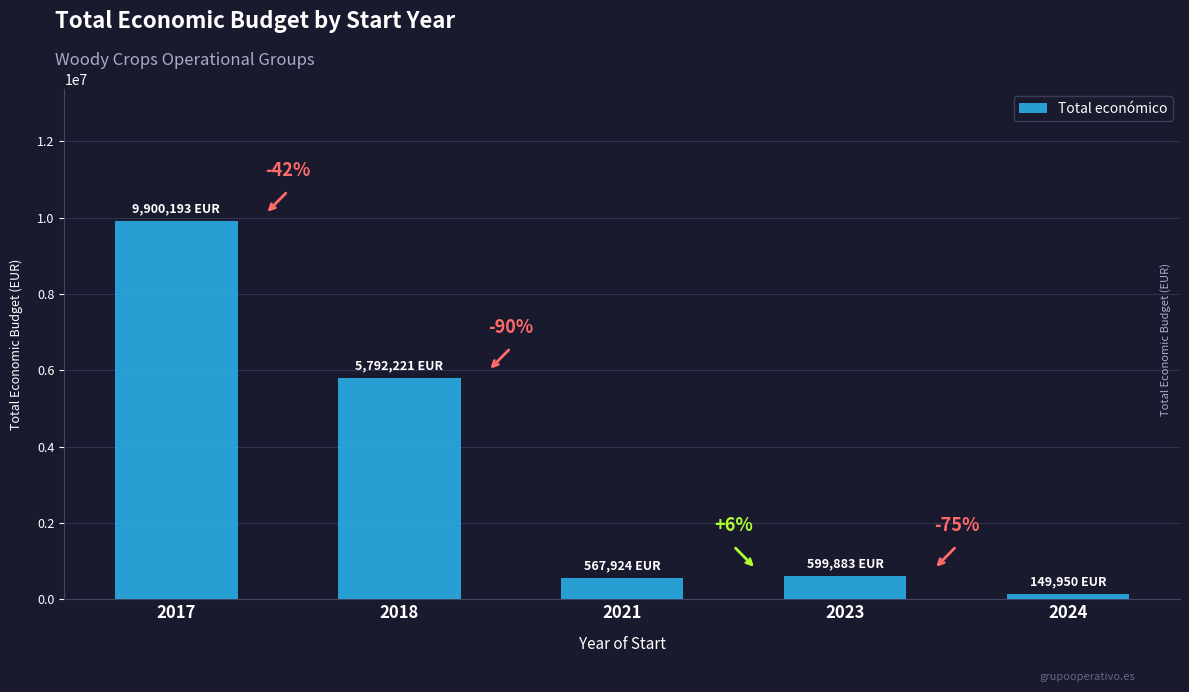

Are the bars horizontal?

No